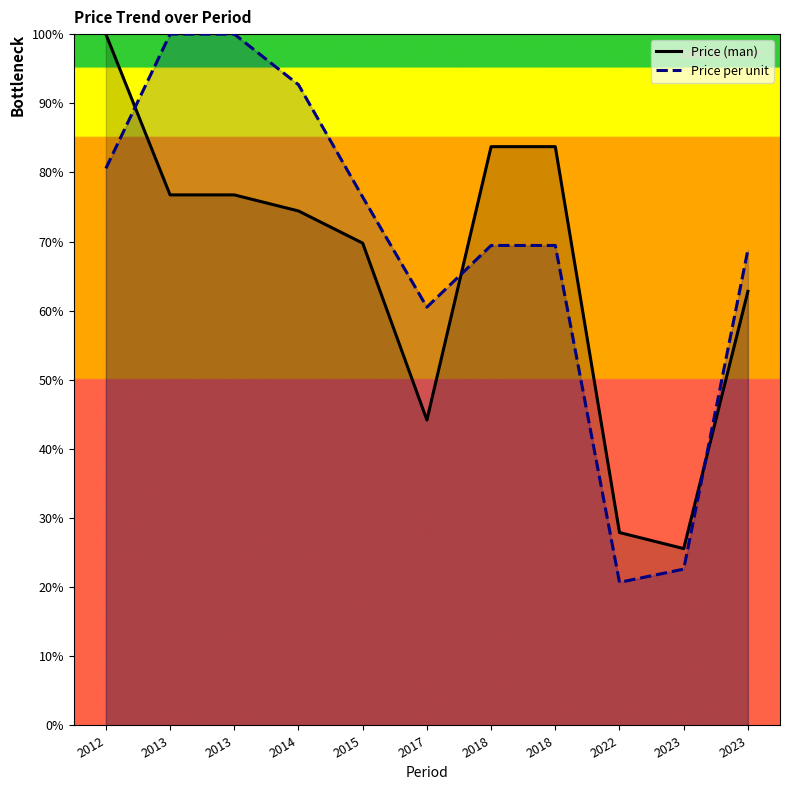

Is the value of Price per unit at 2023 greater than the value of Price (man) at 2022?

No